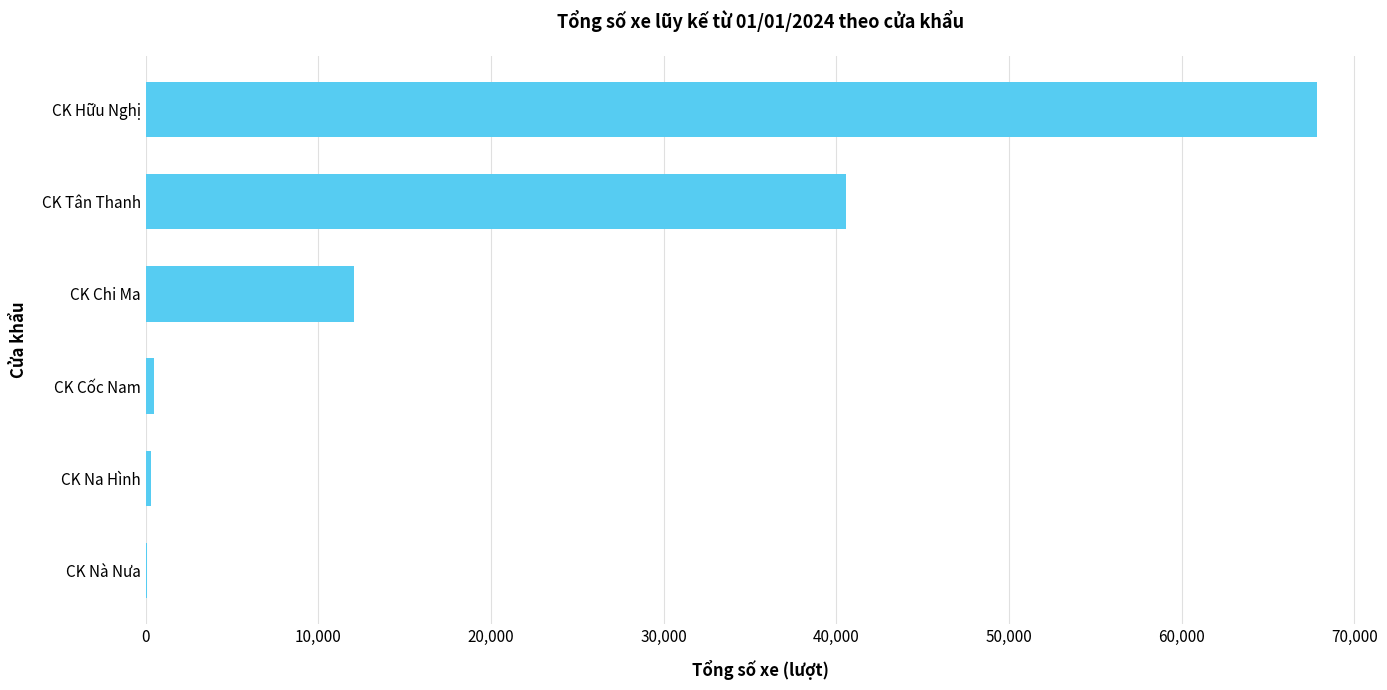

Where is the data nearest to the value 33952?

CK Tân Thanh